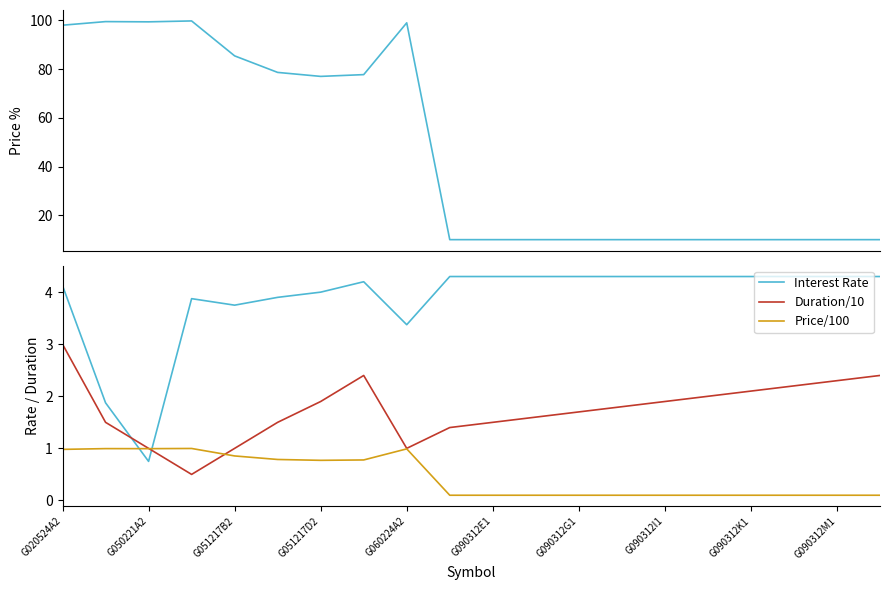

After their last crossing, which series has the higher values: Price/100 or Interest Rate?

Interest Rate